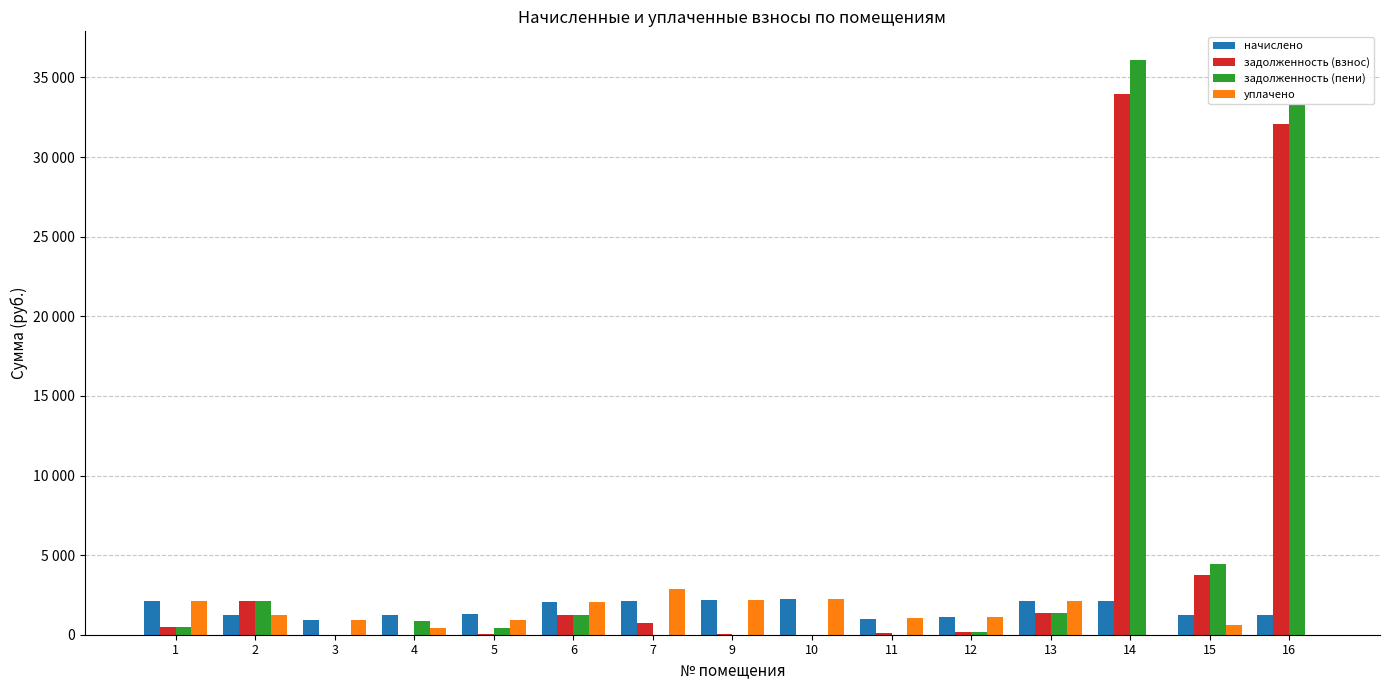

What are all the series names shown in the legend?

начислено, задолженность (взнос), задолженность (пени), уплачено